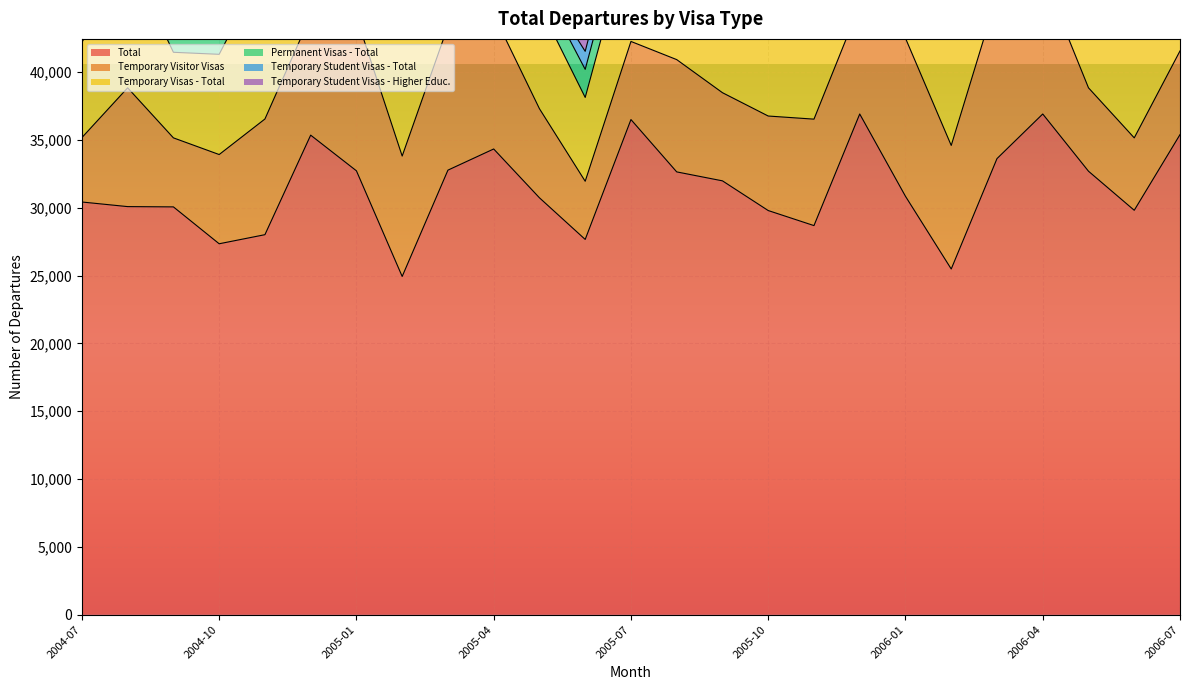

What is the difference between the second highest and second lowest values in the Temporary Student Visas - Total series?

2980